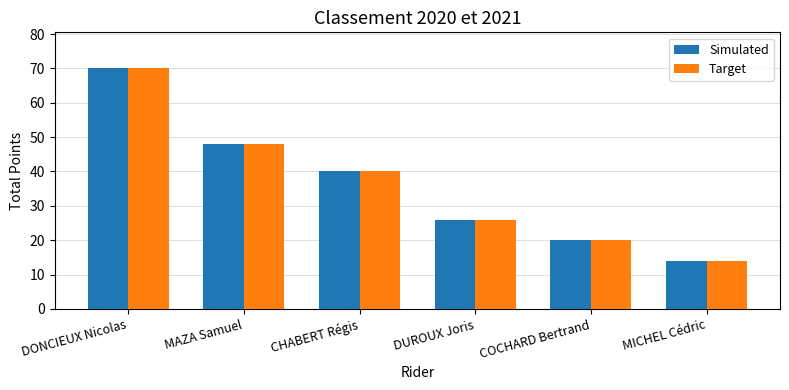

What are all the series names shown in the legend?

Simulated, Target